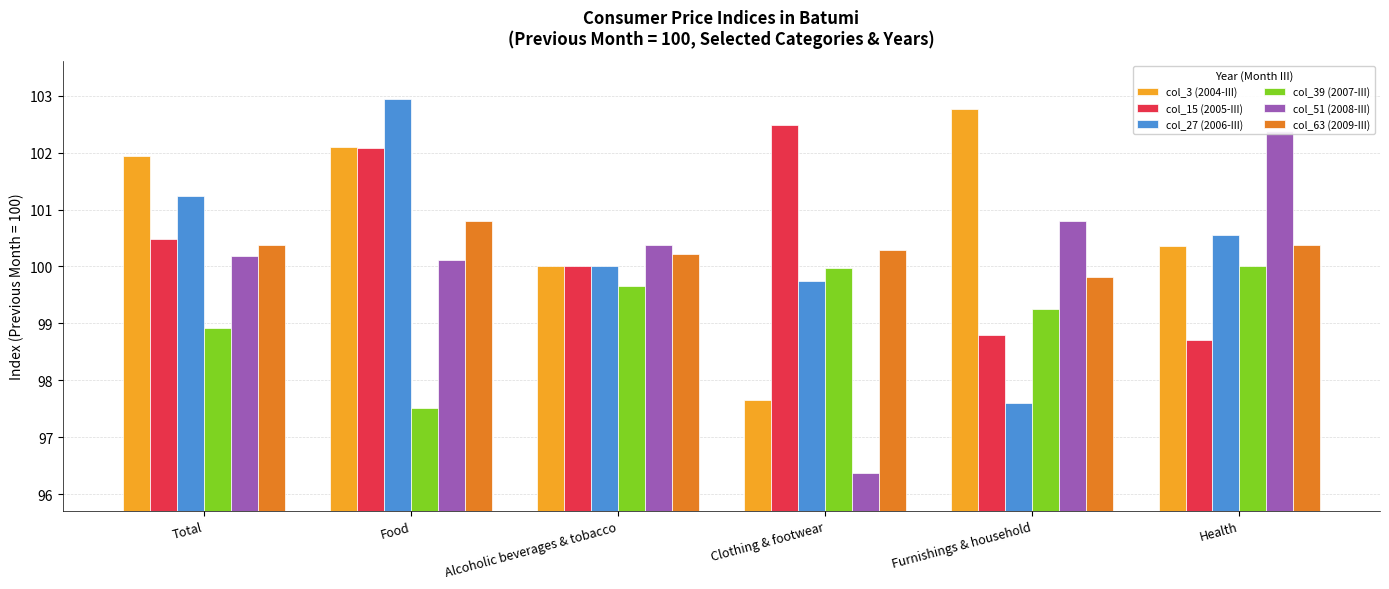

Where is col_3 (2004-III) nearest to the value 100?

Alcoholic beverages & tobacco